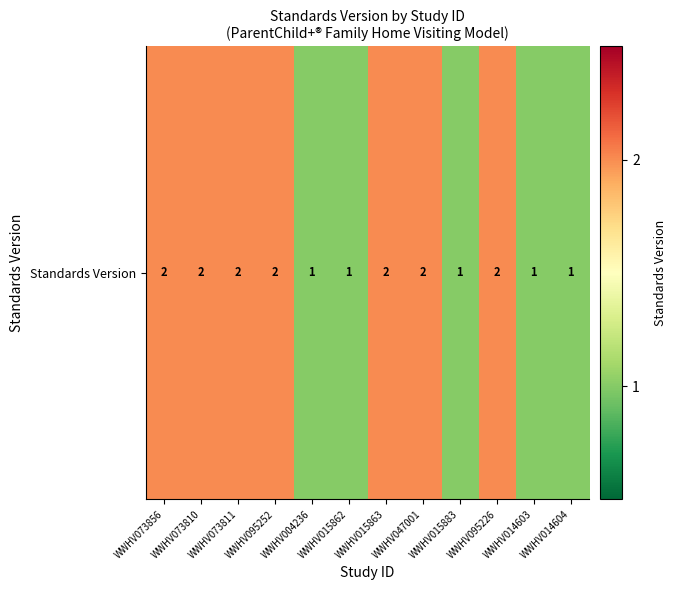

What is the maximum value shown in the chart?

2